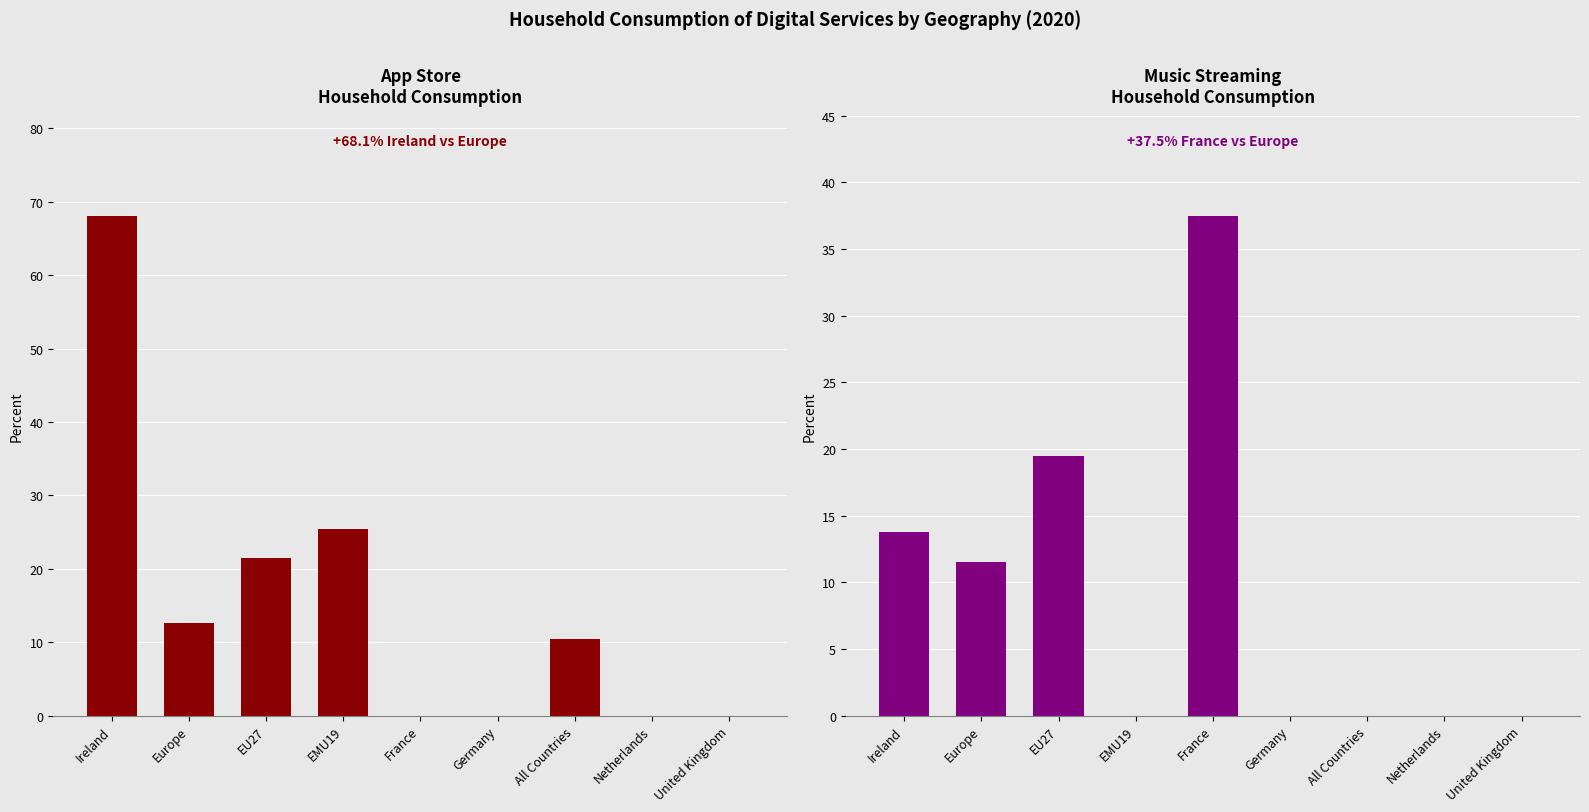

What is the value of the App Store bar at the 3rd from the left?

21.5